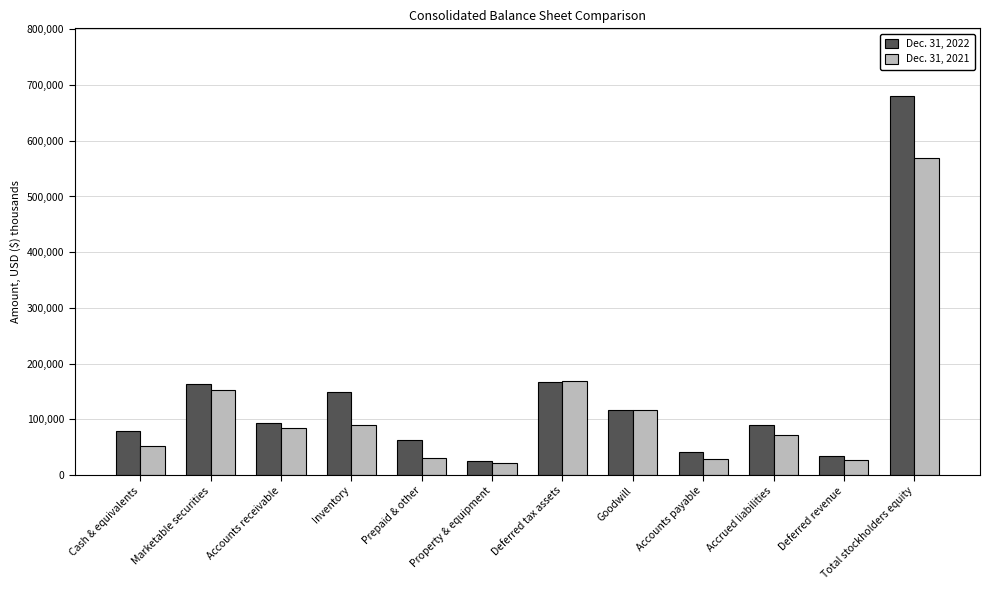

At which category is the sum across all series the highest?

Total stockholders equity